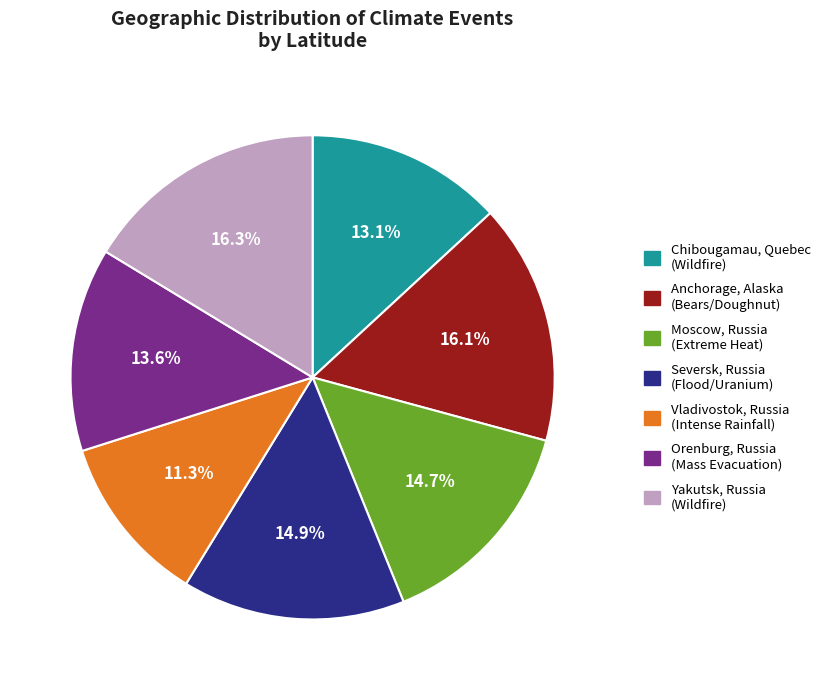

To the nearest percent, what is the difference between the largest and smallest slice percentages?

5%